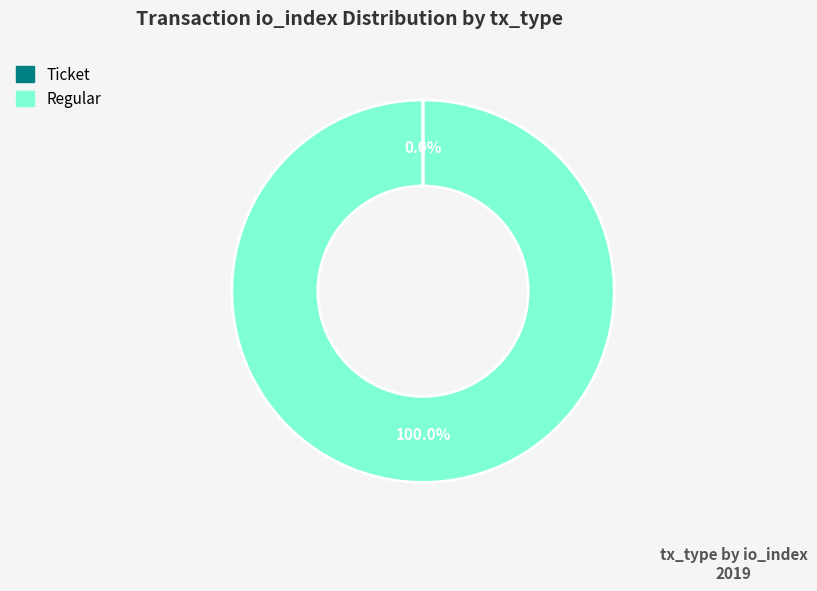

Which slice represents more than half of the pie?

Regular